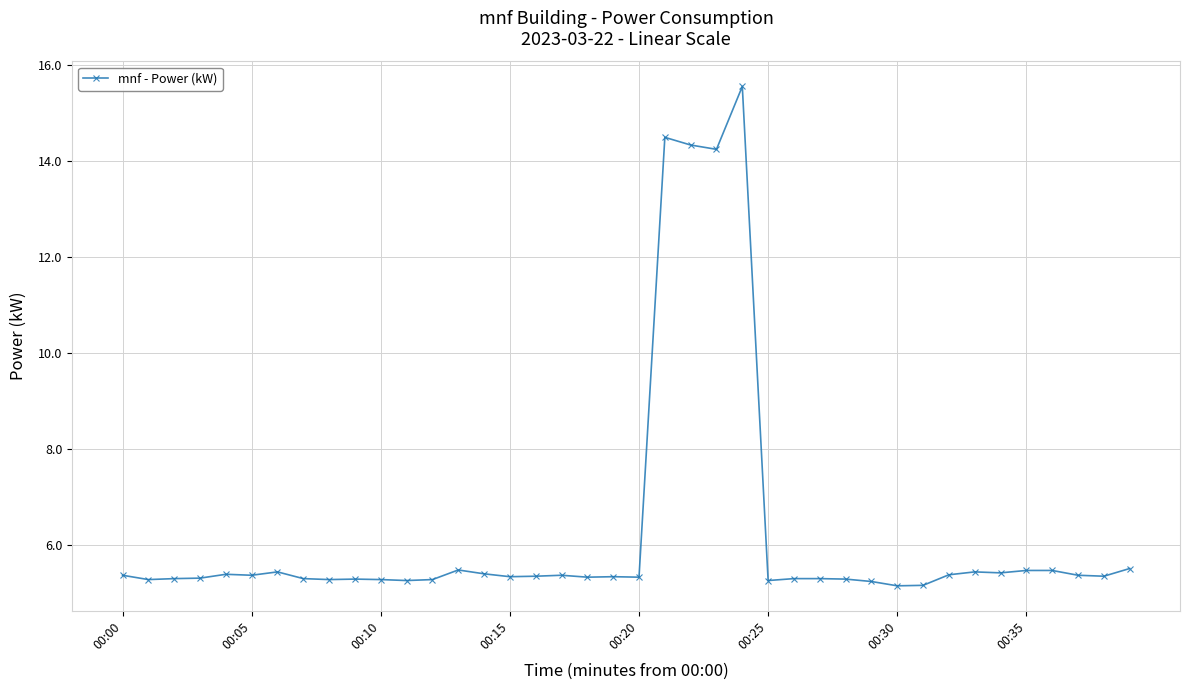

How many lines are shown in the chart?

1